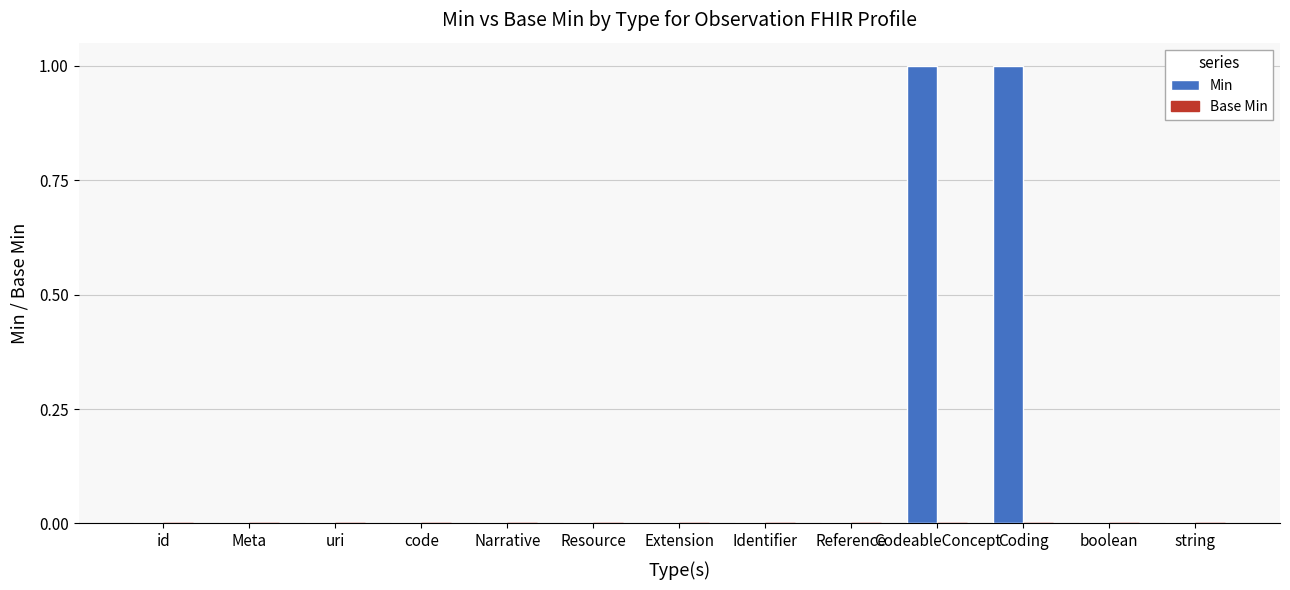

The value at Narrative is 0. True or false?

True